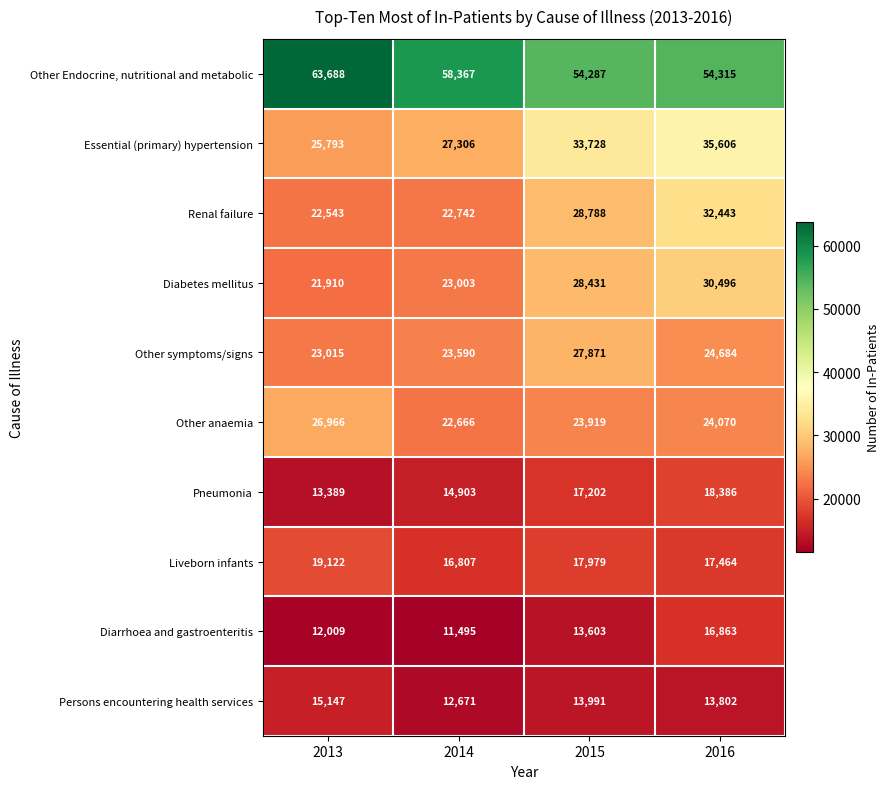

What is the total value across all series at 2015?

259799